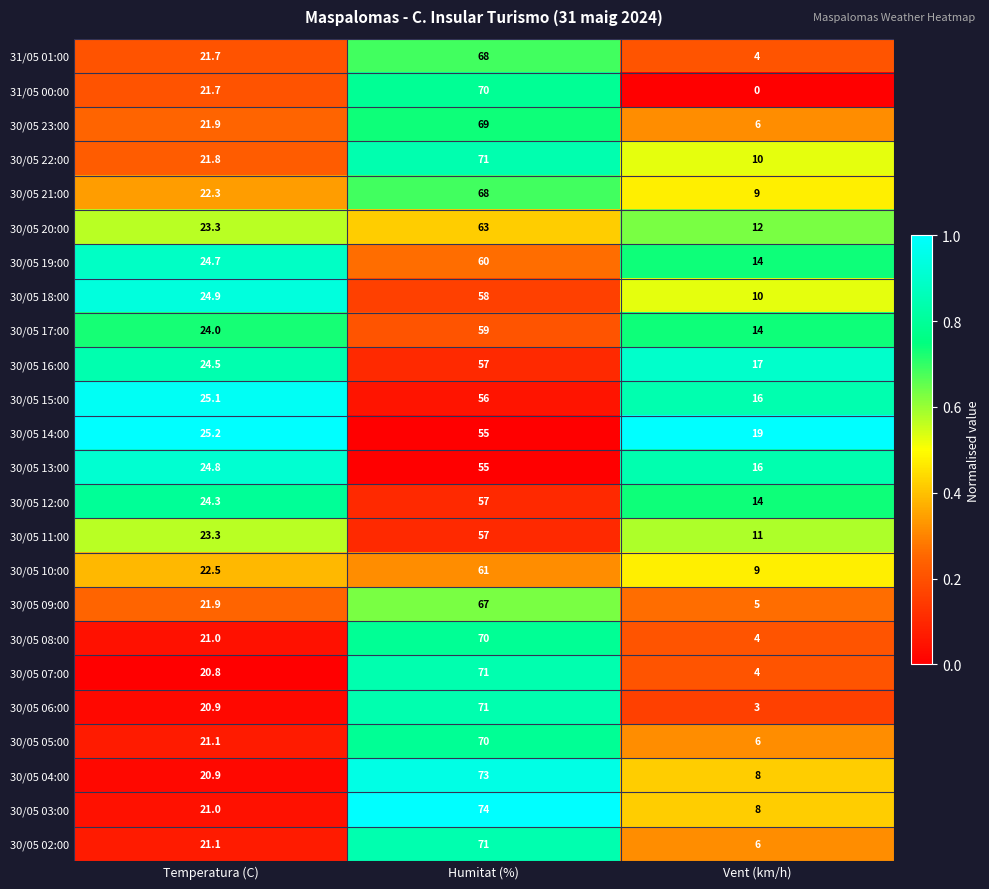

What is the average value of the 31/05 01:00 series?

31.2